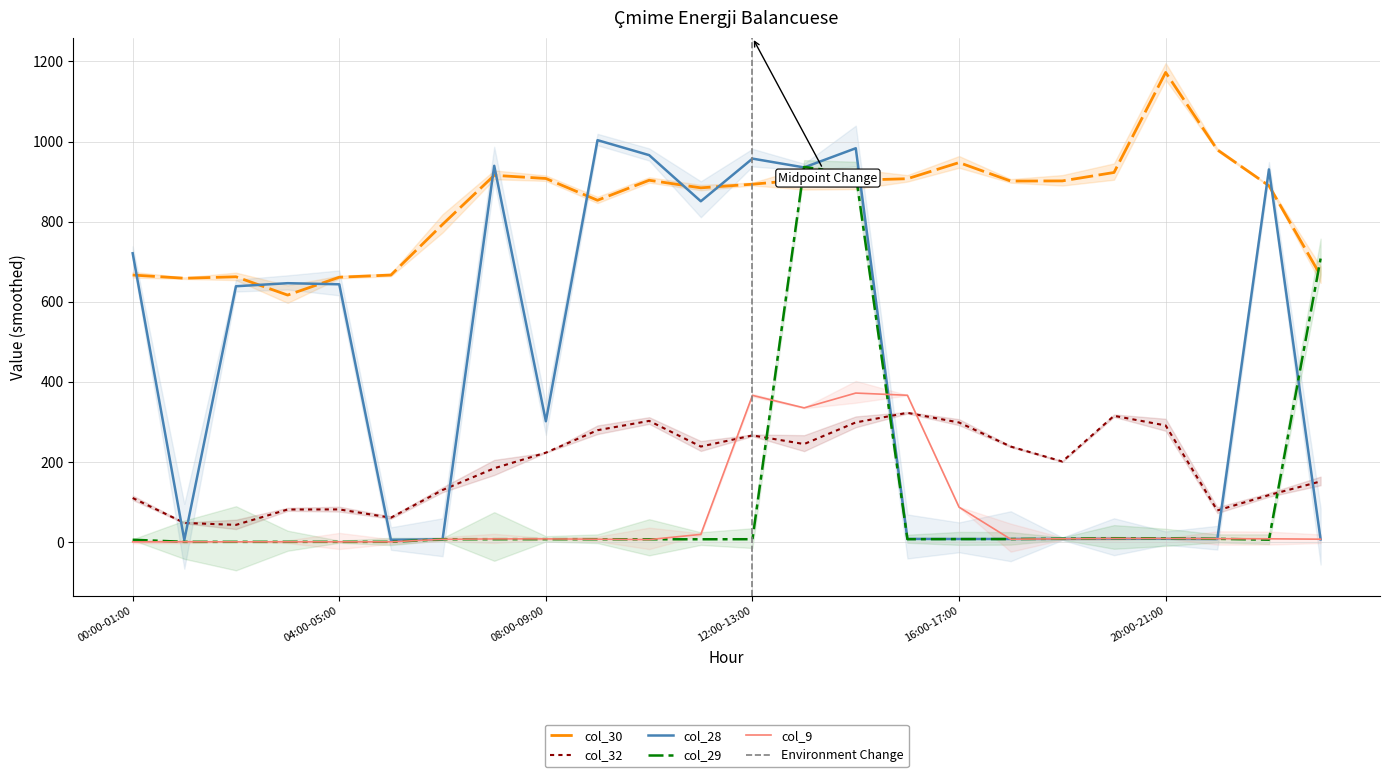

What is the sum of all col_32 values?

4595.5